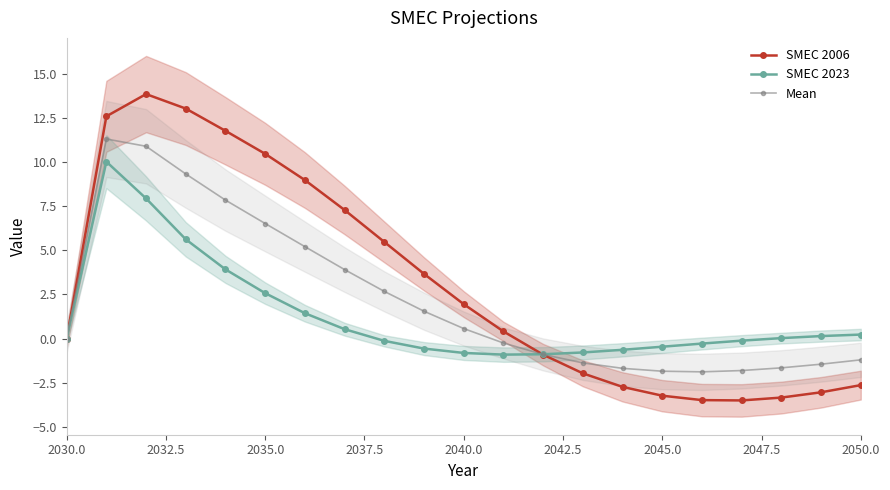

True or false: SMEC 2023 has more than 0 interior local peaks.

True